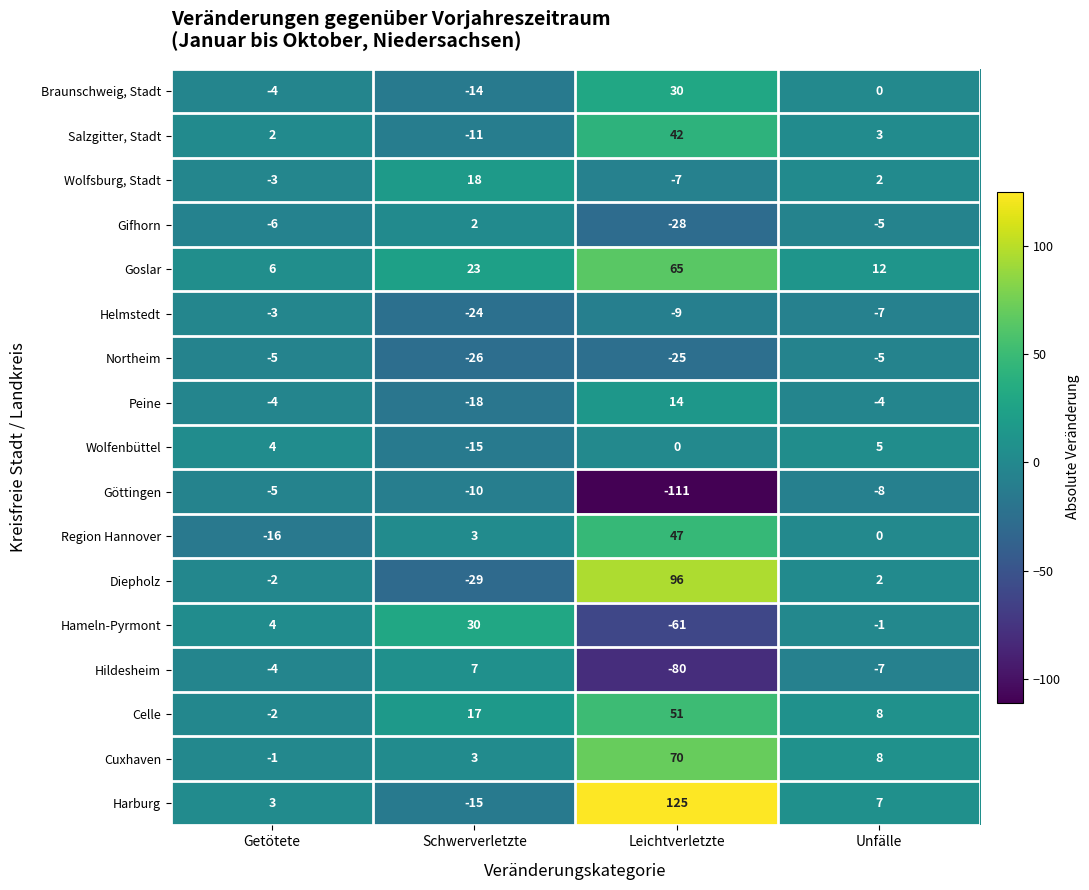

What is the sum of the Helmstedt values at Leichtverletzte and Getötete?

-12